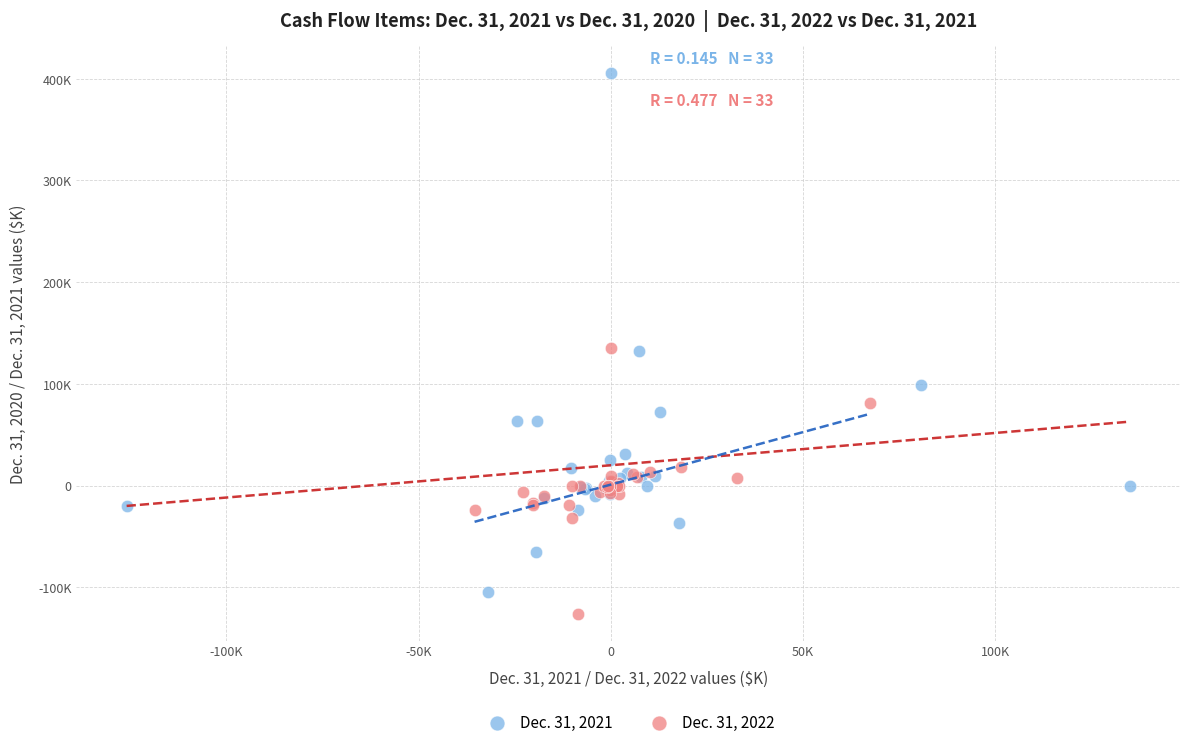

What are all the series names shown in the legend?

Dec. 31, 2021, Dec. 31, 2022